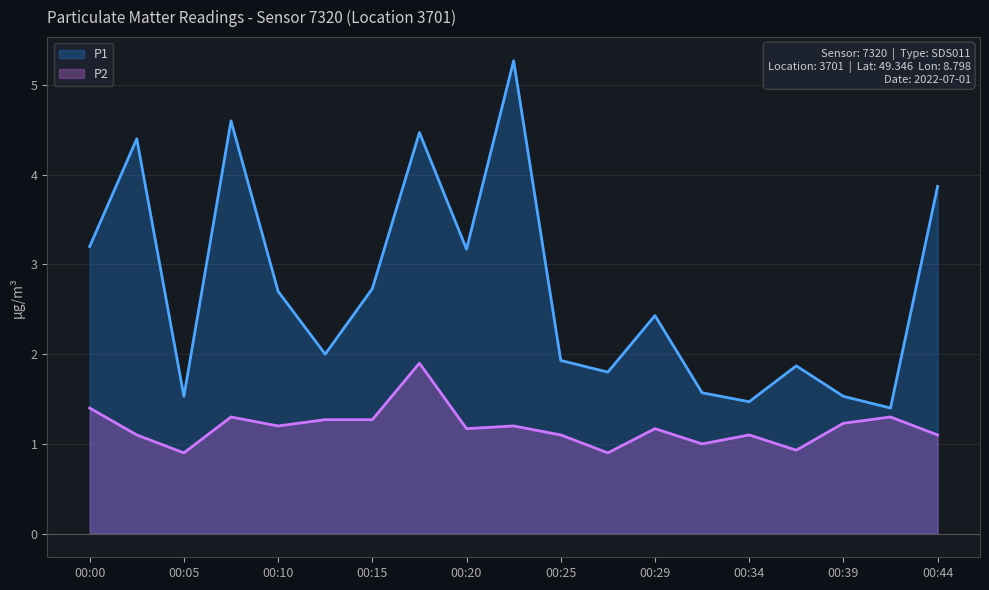

Which series has the widest spread of values?

P1